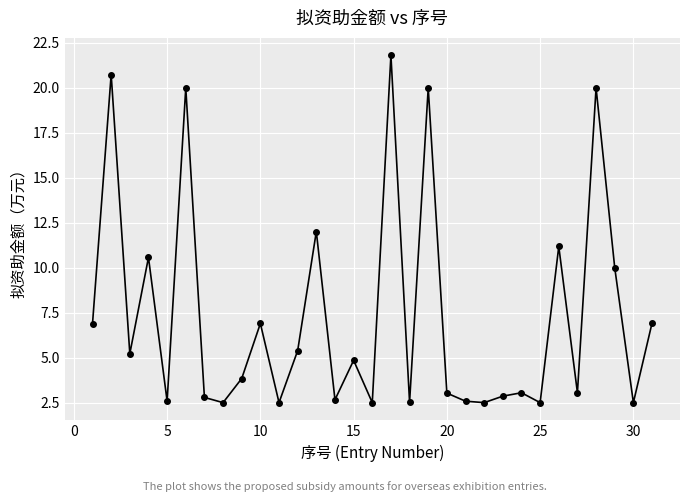

True or false: there are more than 0 points higher than both neighbors.

True